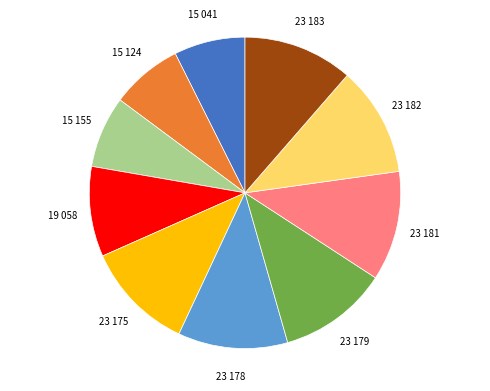

Does any single category account for the majority?

No